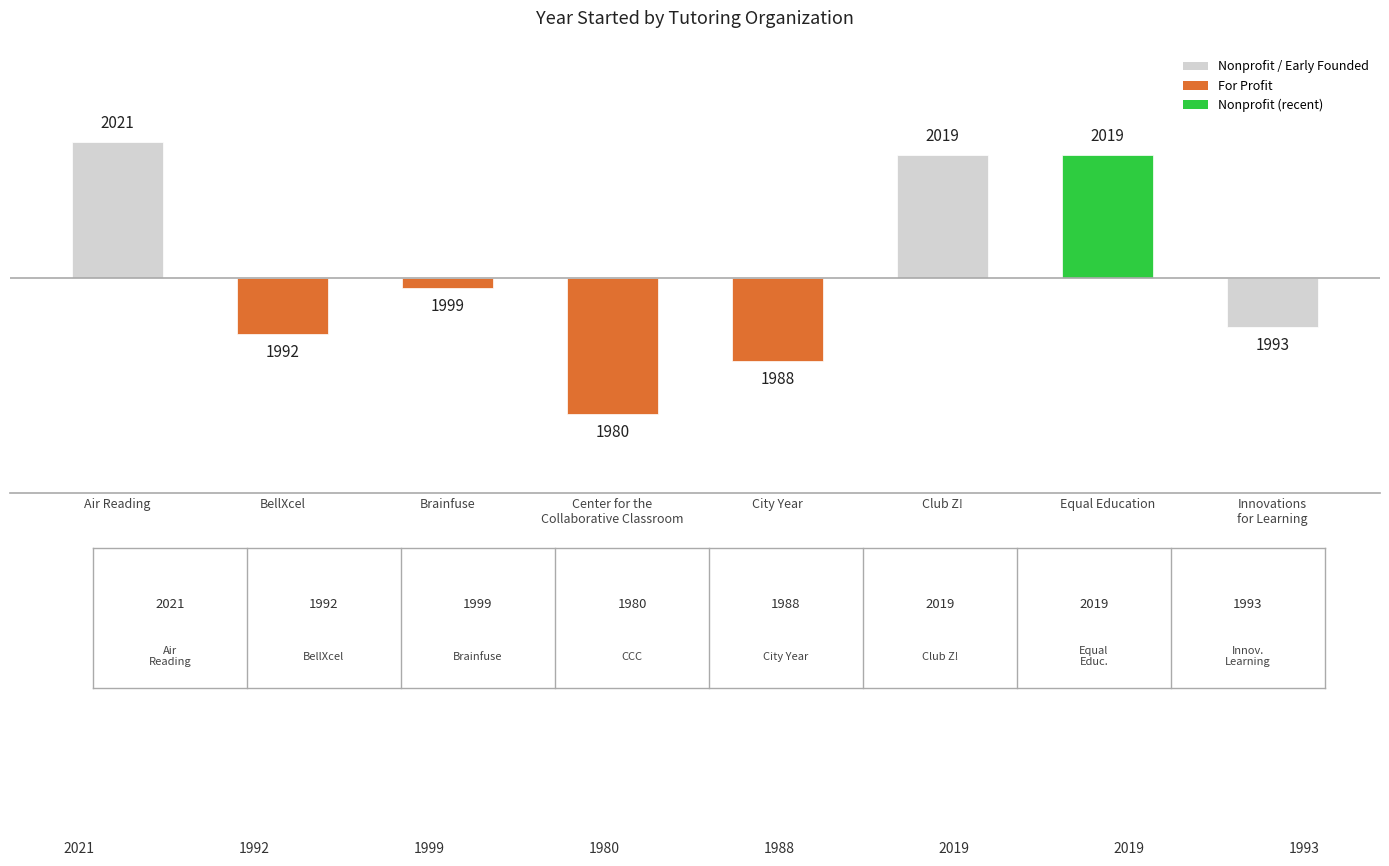

Rank the categories by value from lowest to highest.

Center for the
Collaborative Classroom, City Year, BellXcel, Innovations
for Learning, Brainfuse, Club Z!, Equal Education, Air Reading